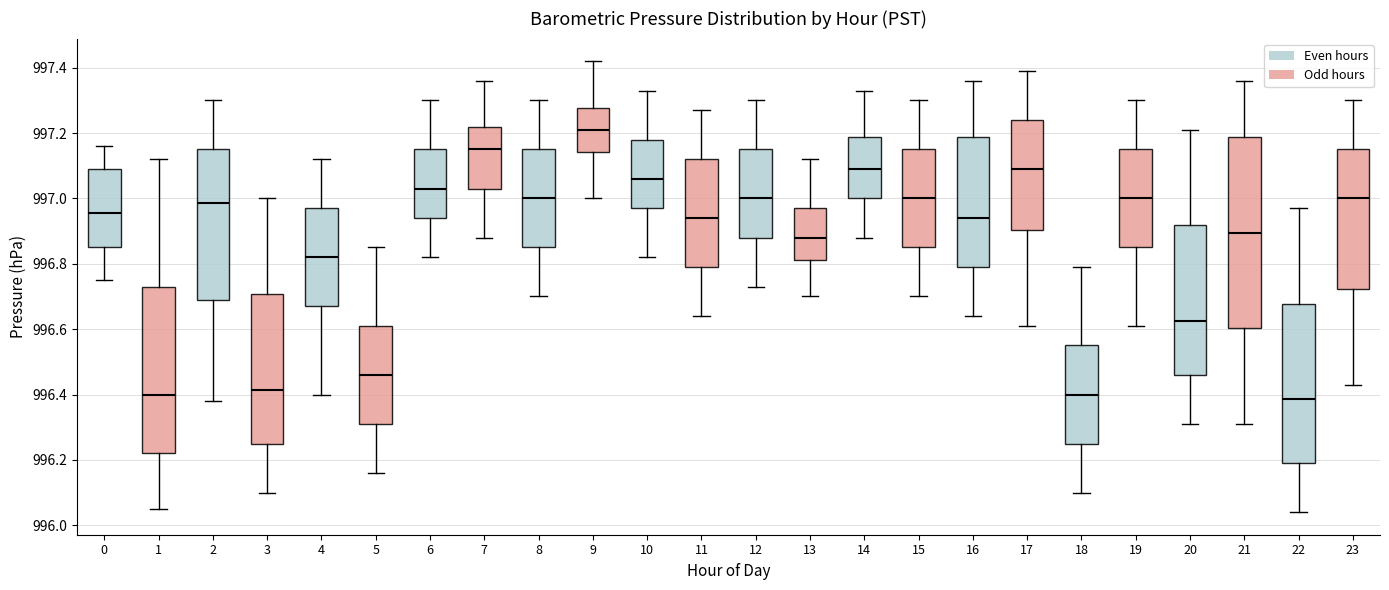

Where is the lower edge of the box at x = 9 on the y-axis? The values are not printed on the chart, so give them approximately, as read against the axis.

997.14